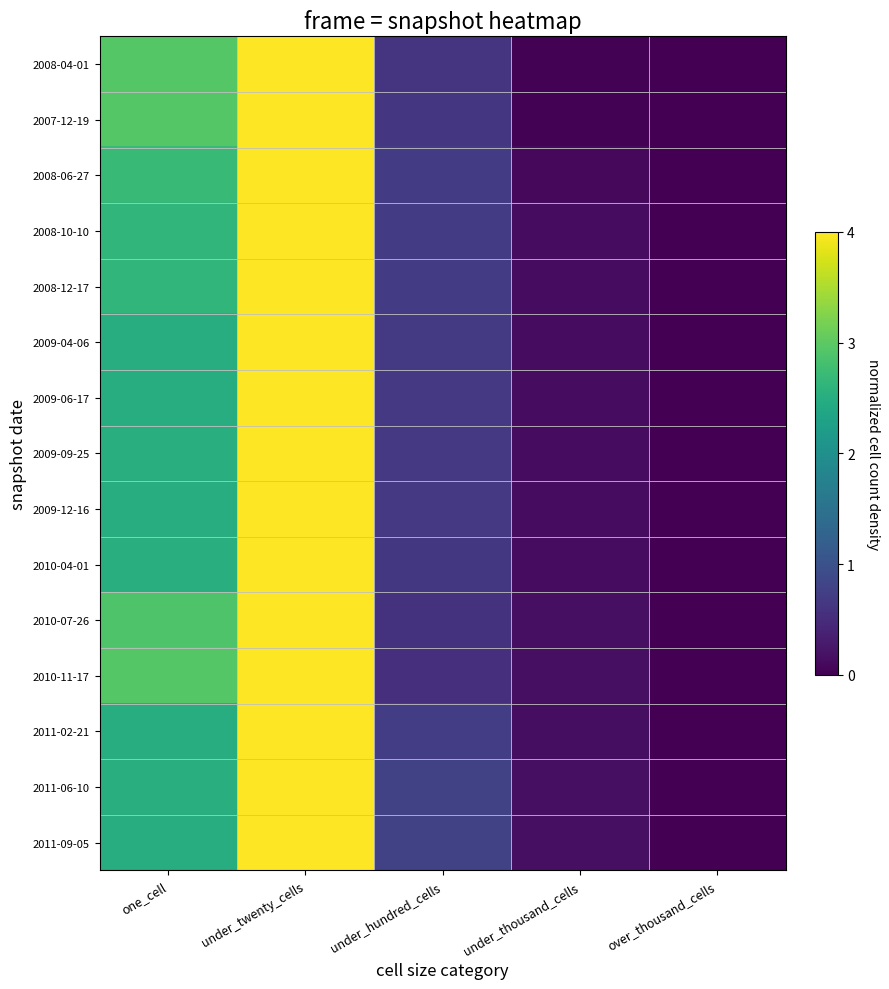

Which series changed the most between one_cell and under_hundred_cells?

2010-11-17